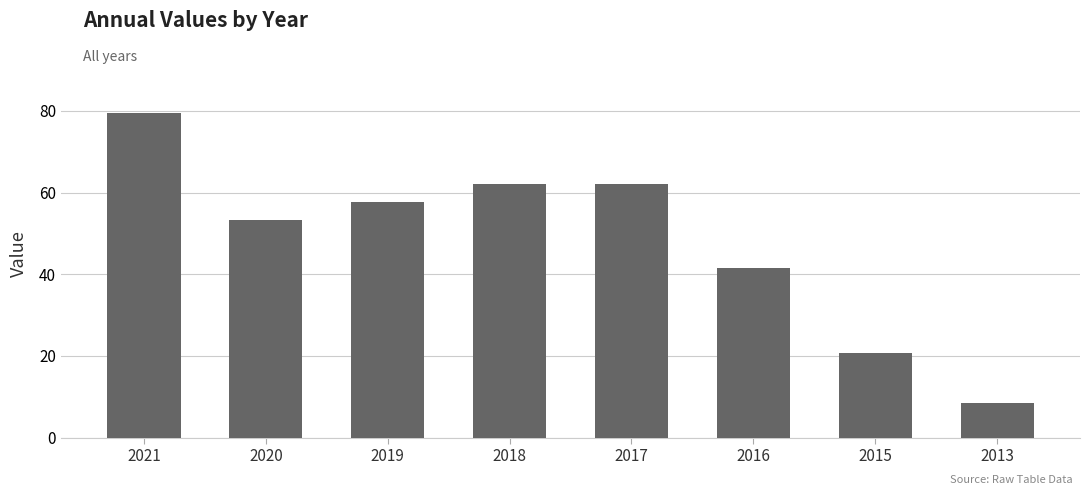

How many bars are there in total?

8